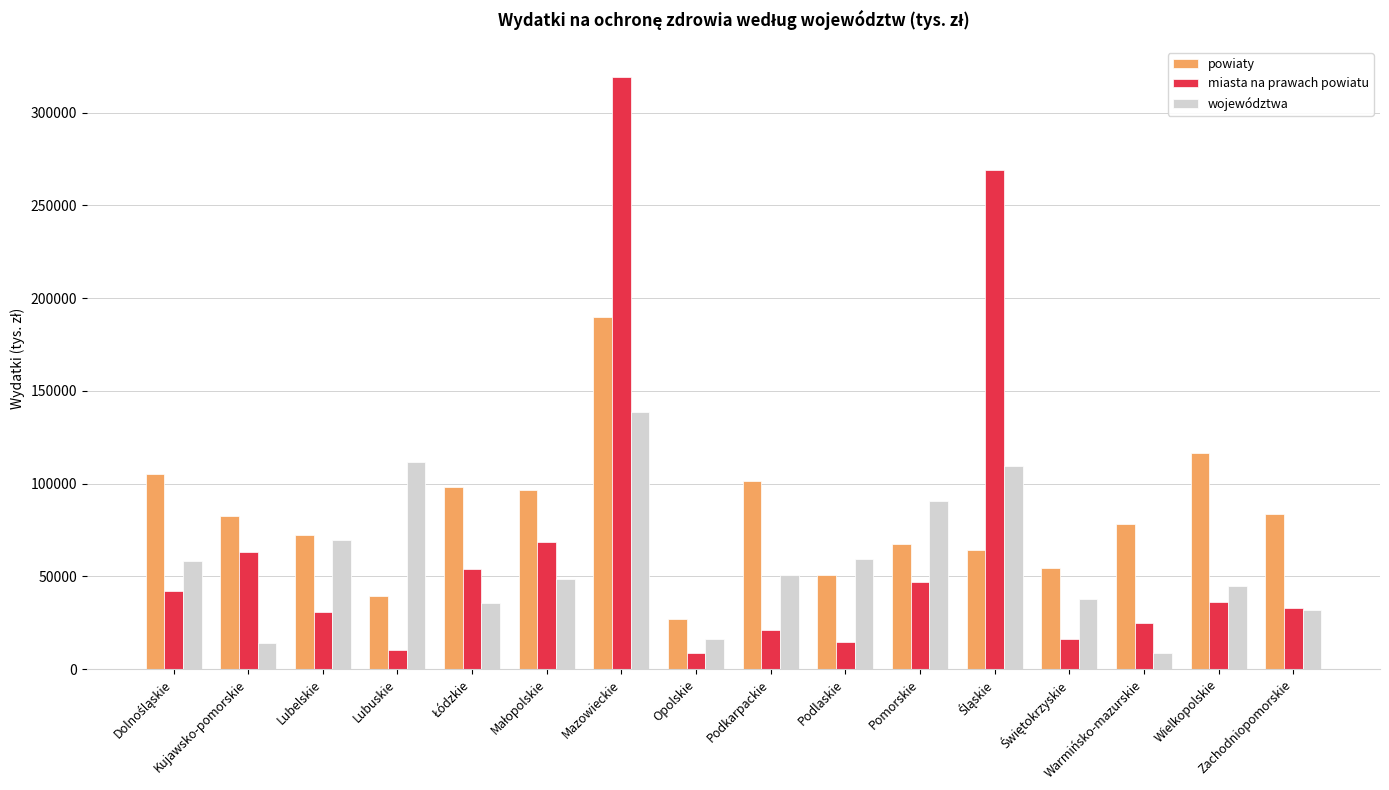

What is the label of the 16th bar from the left?

Zachodniopomorskie